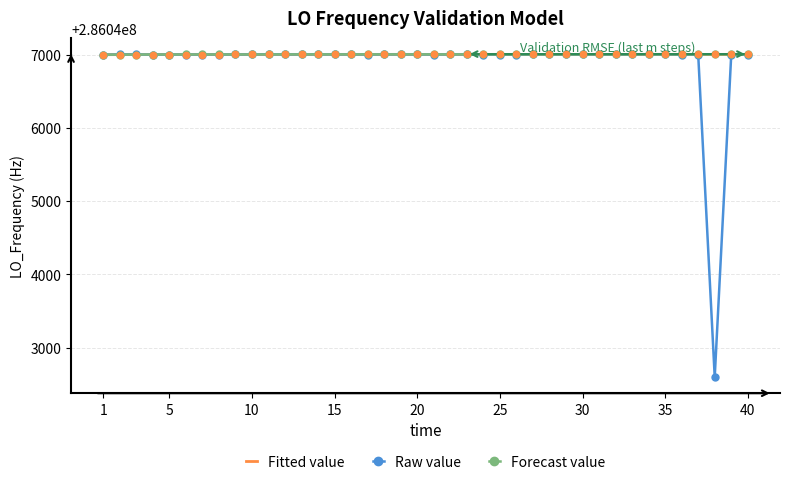

What is the smallest value displayed?

286042596.7